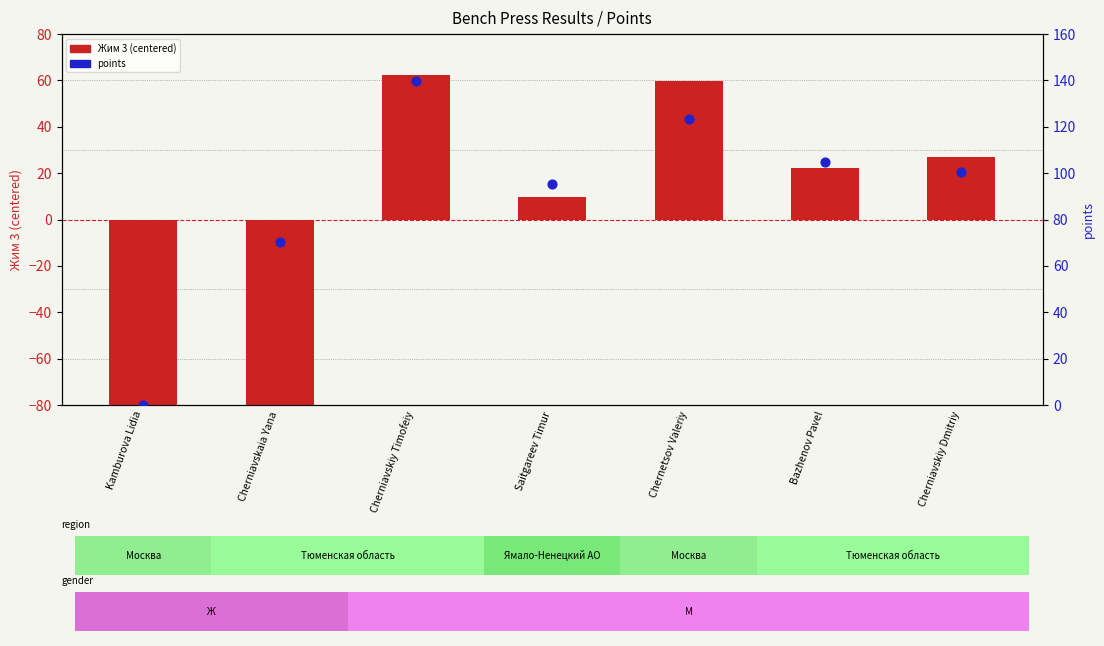

Which series has the largest total across all categories?

points